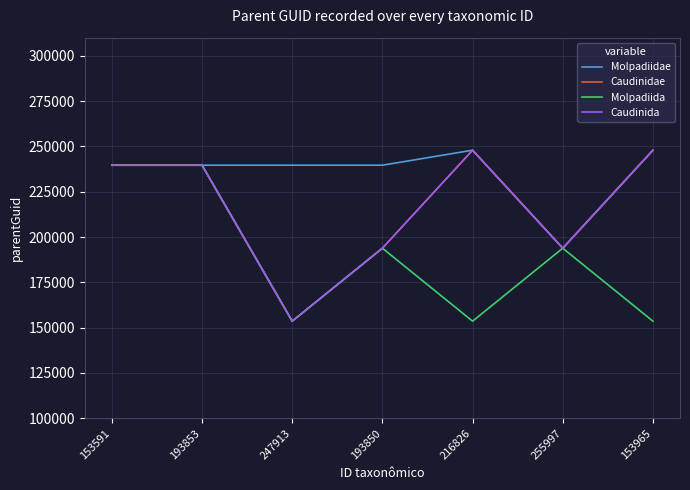

What are all the series names shown in the legend?

Molpadiidae, Caudinidae, Molpadiida, Caudinida